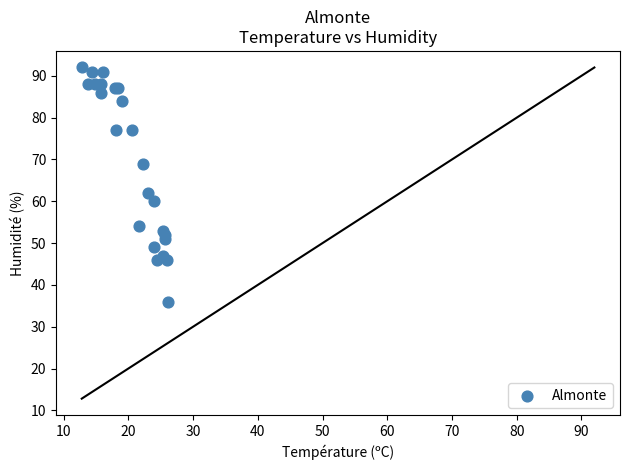

What Y value in the scatter plot is closest to 64?

62